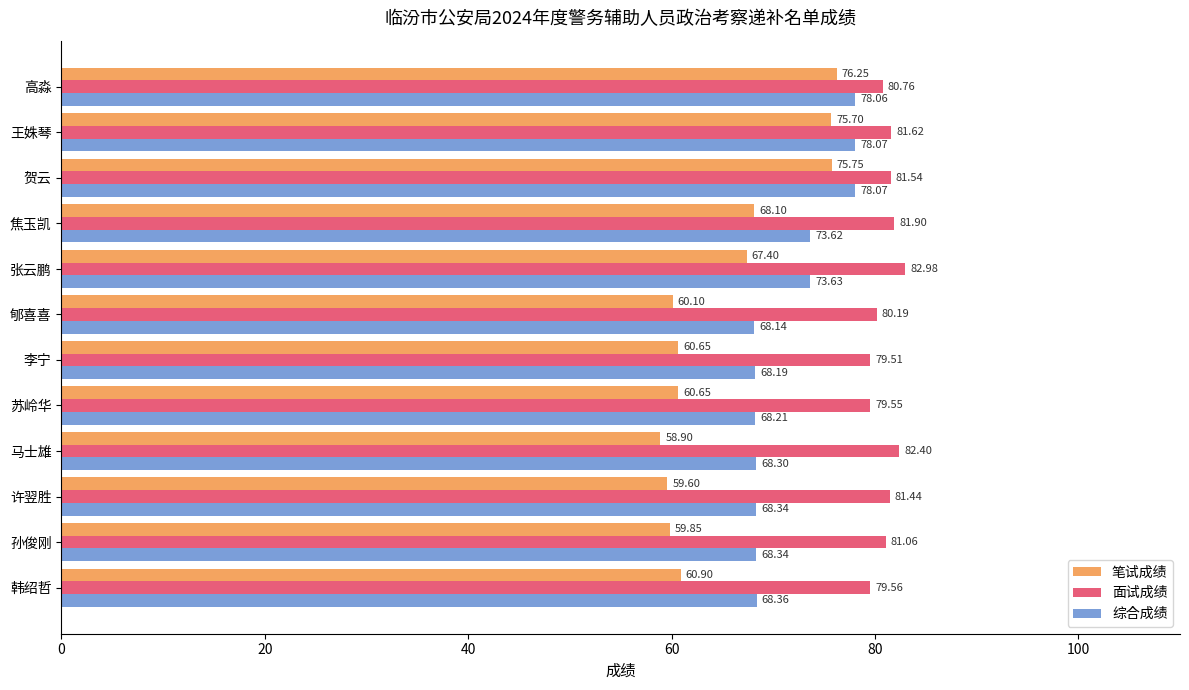

Between 李宁 and 王姝琴, which series saw the biggest shift?

笔试成绩